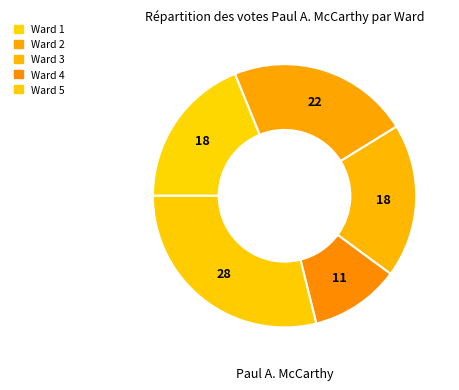

How many slices are in this pie chart?

5